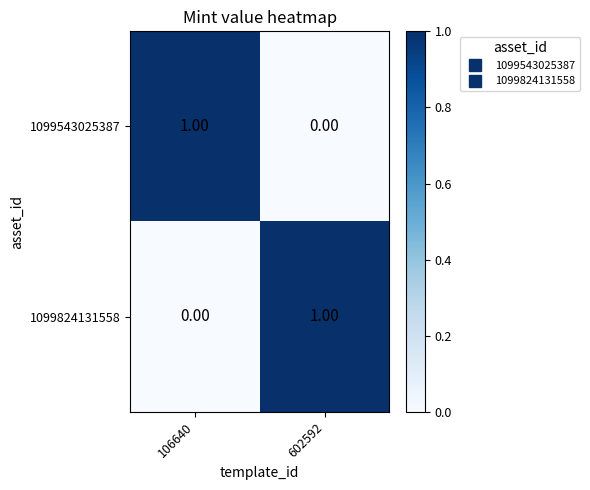

At 106640, list the series in order from smallest to largest.

1099824131558, 1099543025387